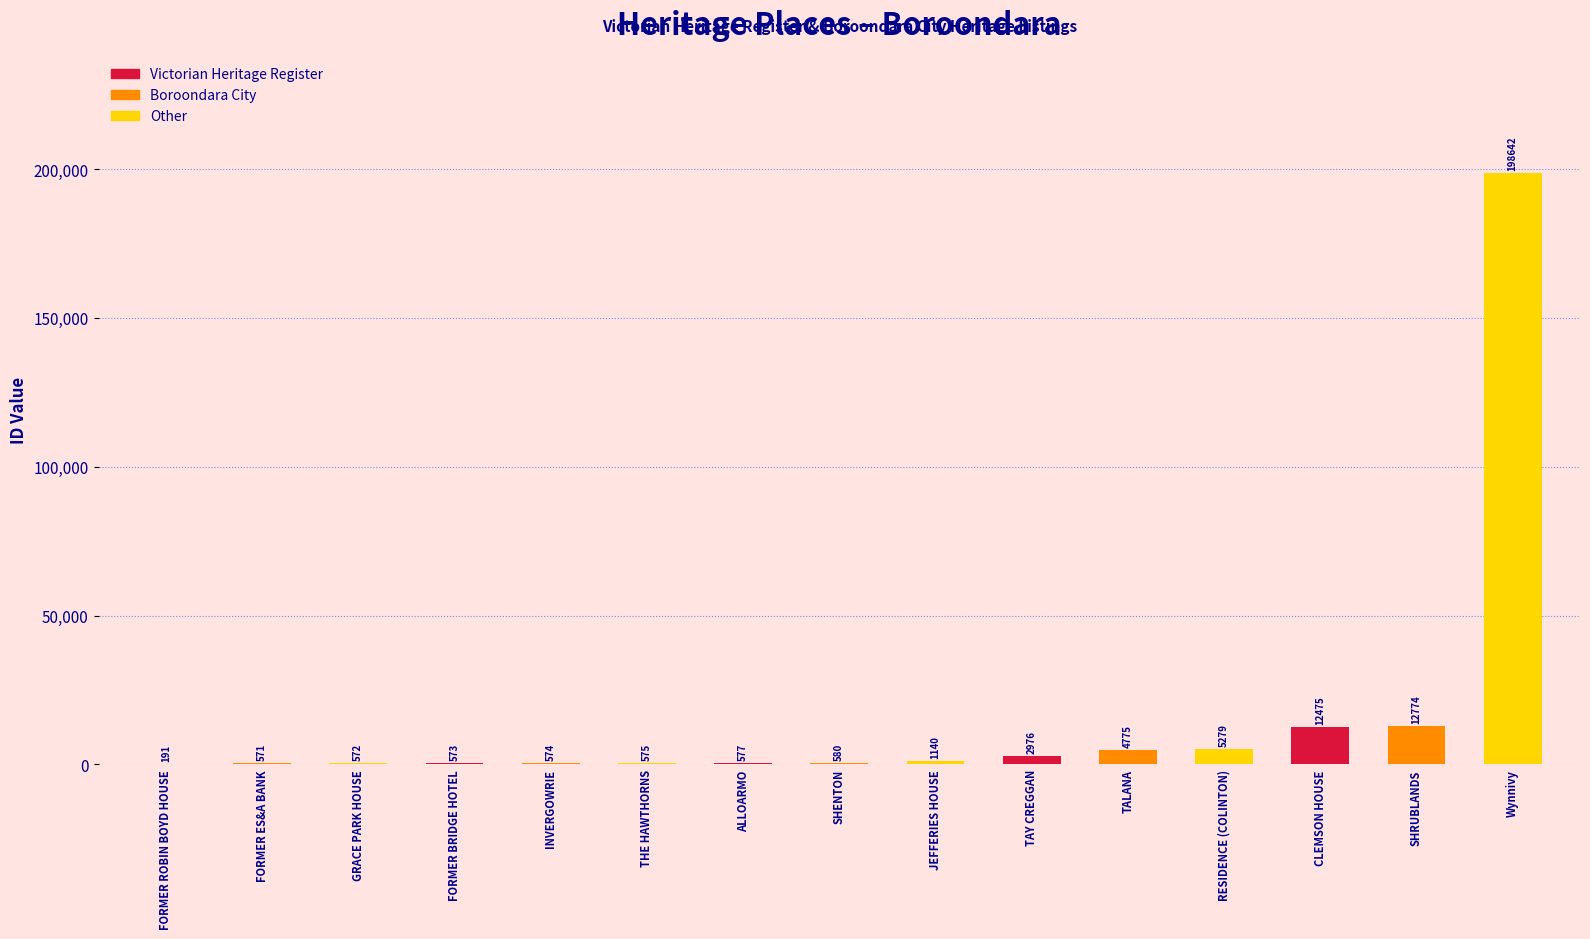

How many data points does each series have?

15